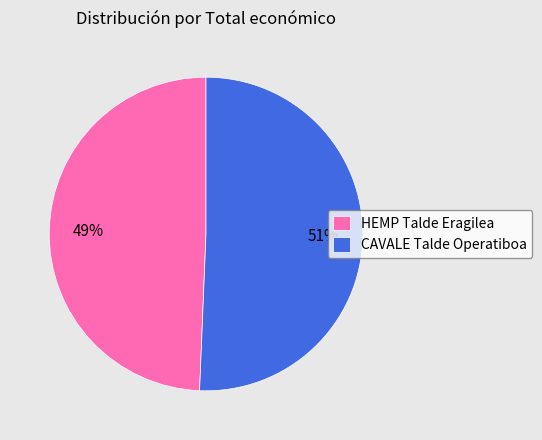

Rank the categories by value from highest to lowest.

CAVALE Talde Operatiboa, HEMP Talde Eragilea